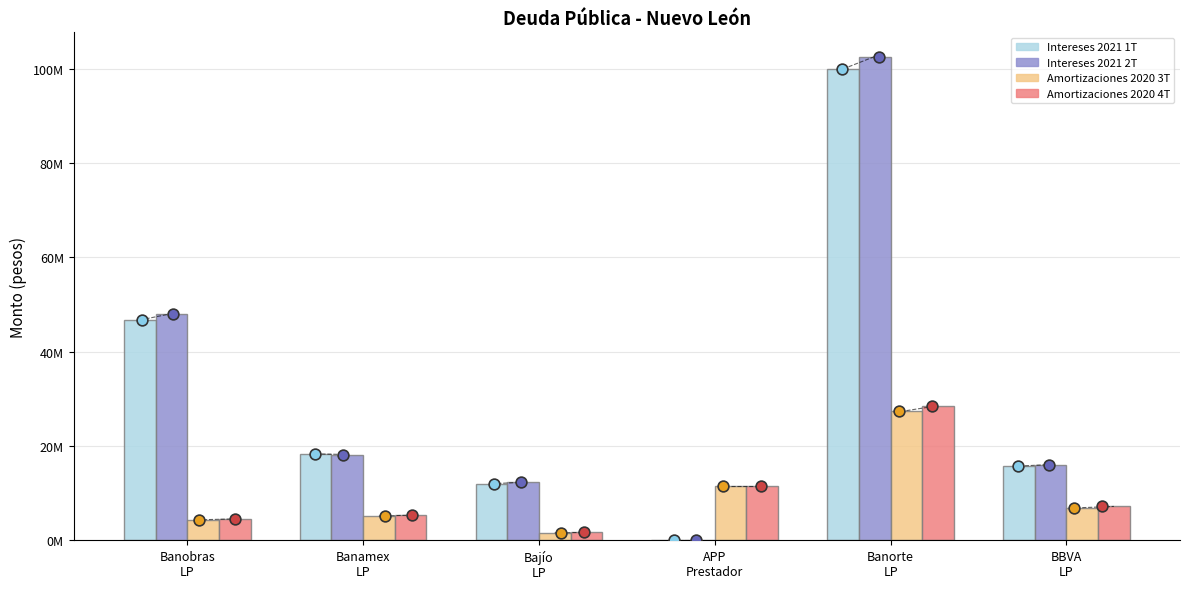

Which series contains the lowest Y value?

Intereses 2021 1T